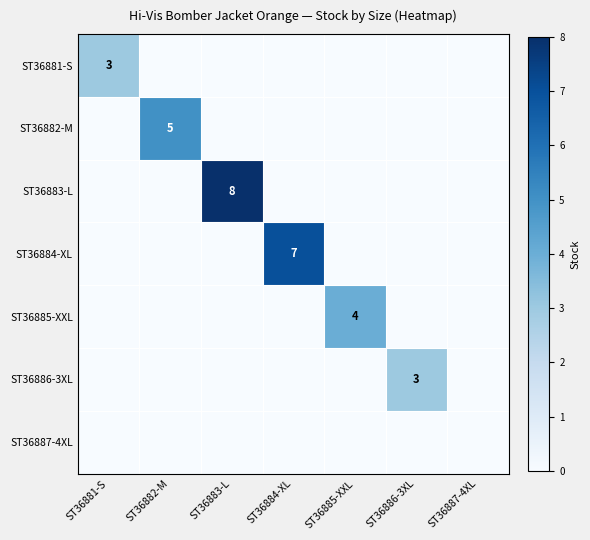

At which category is the sum across all series the highest?

ST36883-L